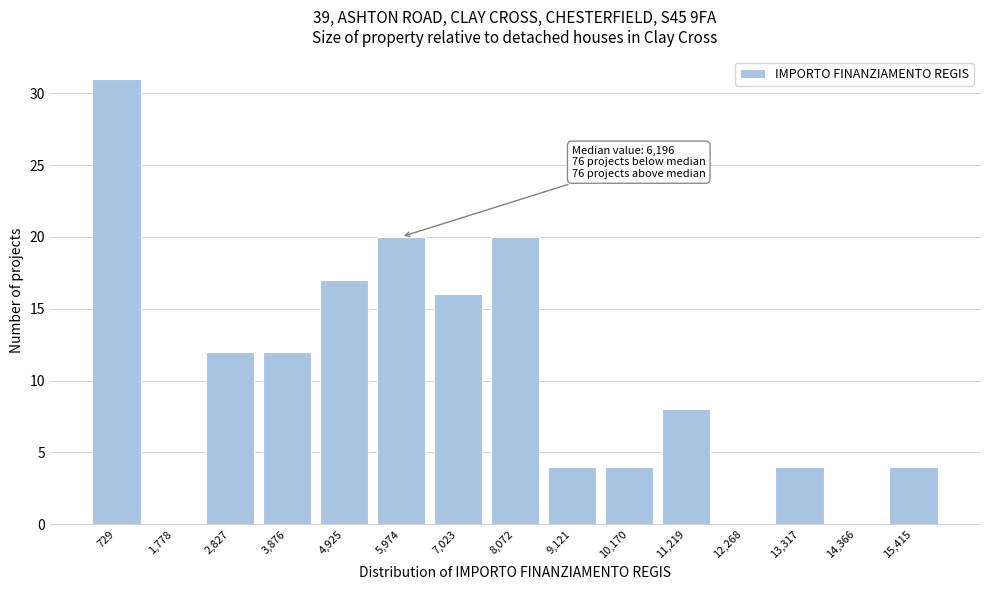

Reading left to right, transcribe all the data shown in this chart.

729=31	1,778=0	2,827=12	3,876=12	4,925=17	5,974=20	7,023=16	8,072=20	9,121=4	10,170=4	11,219=8	12,268=0	13,317=4	14,366=0	15,415=4